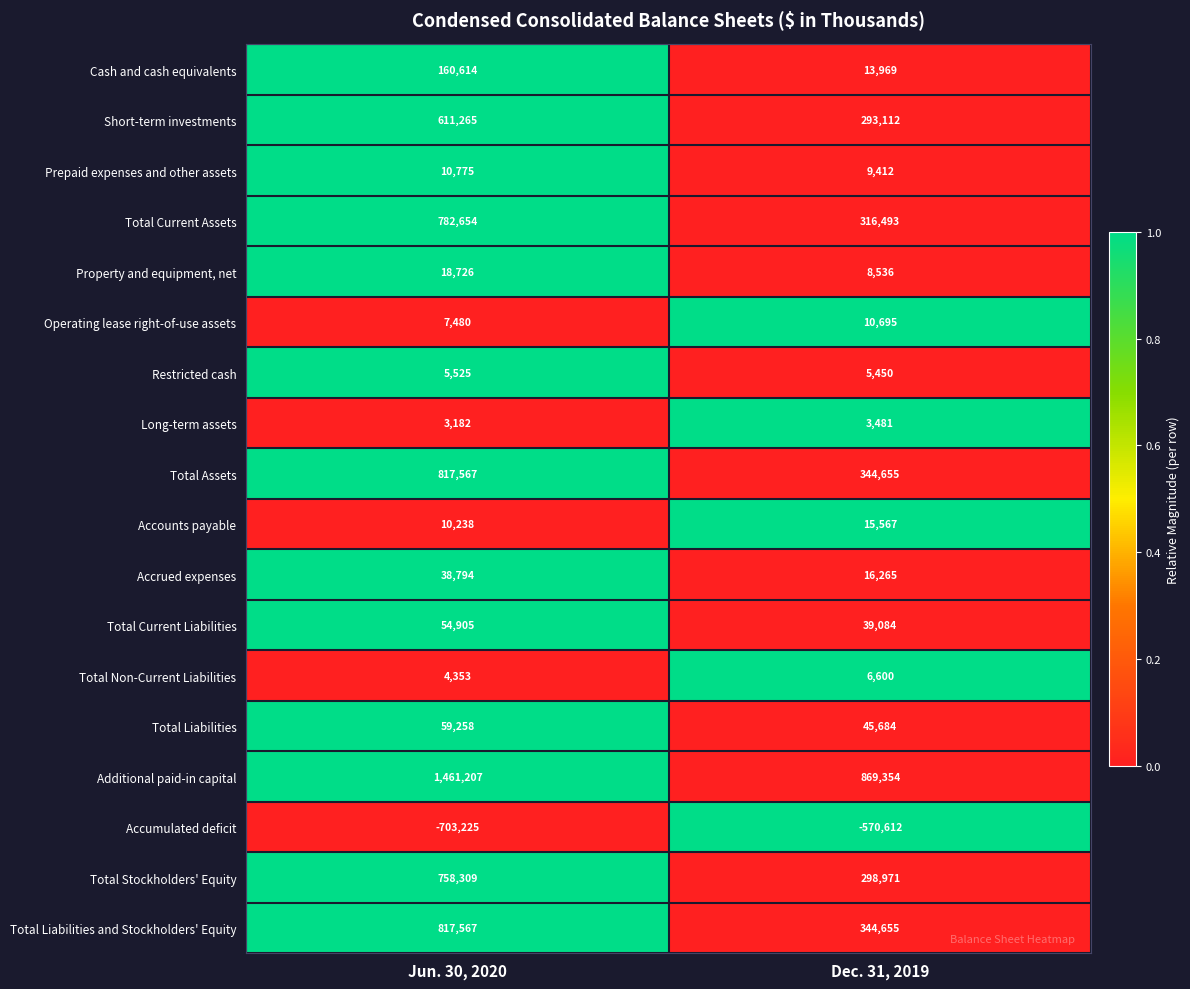

Rank the categories by Restricted cash value from highest to lowest.

Jun. 30, 2020, Dec. 31, 2019